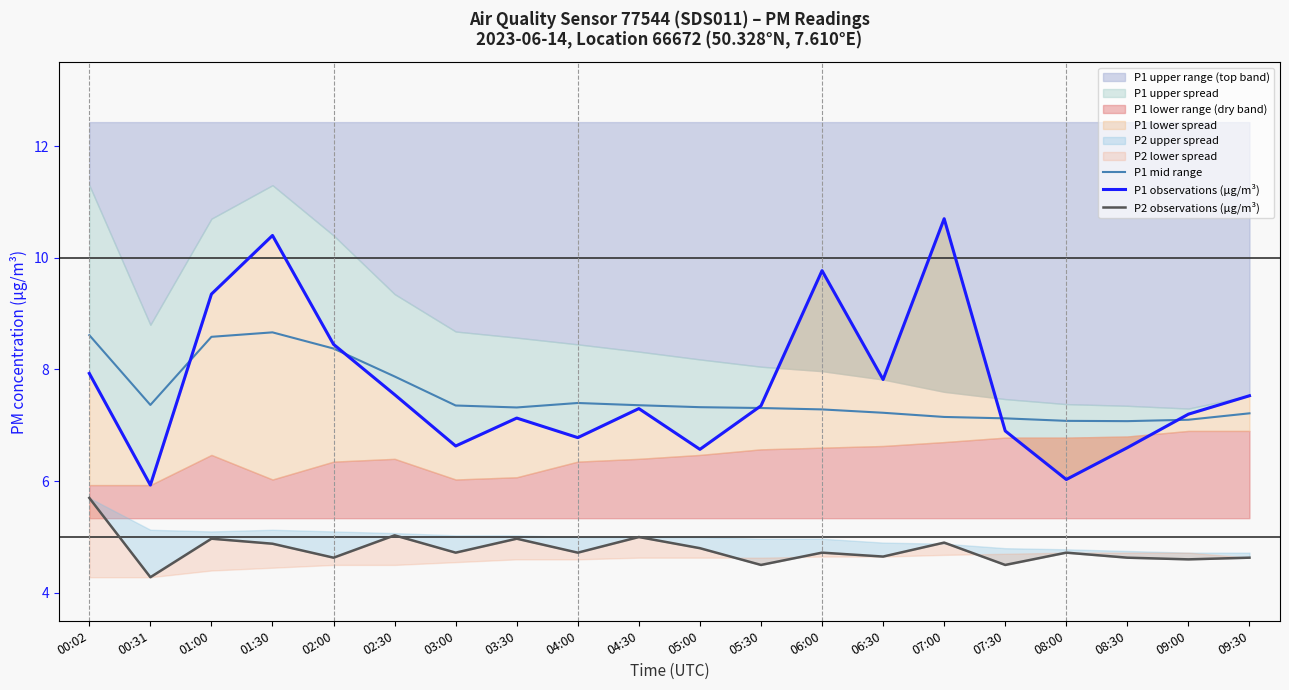

True or false: P1 observations (µg/m³) has a value of 9.8 at 04:00.

False